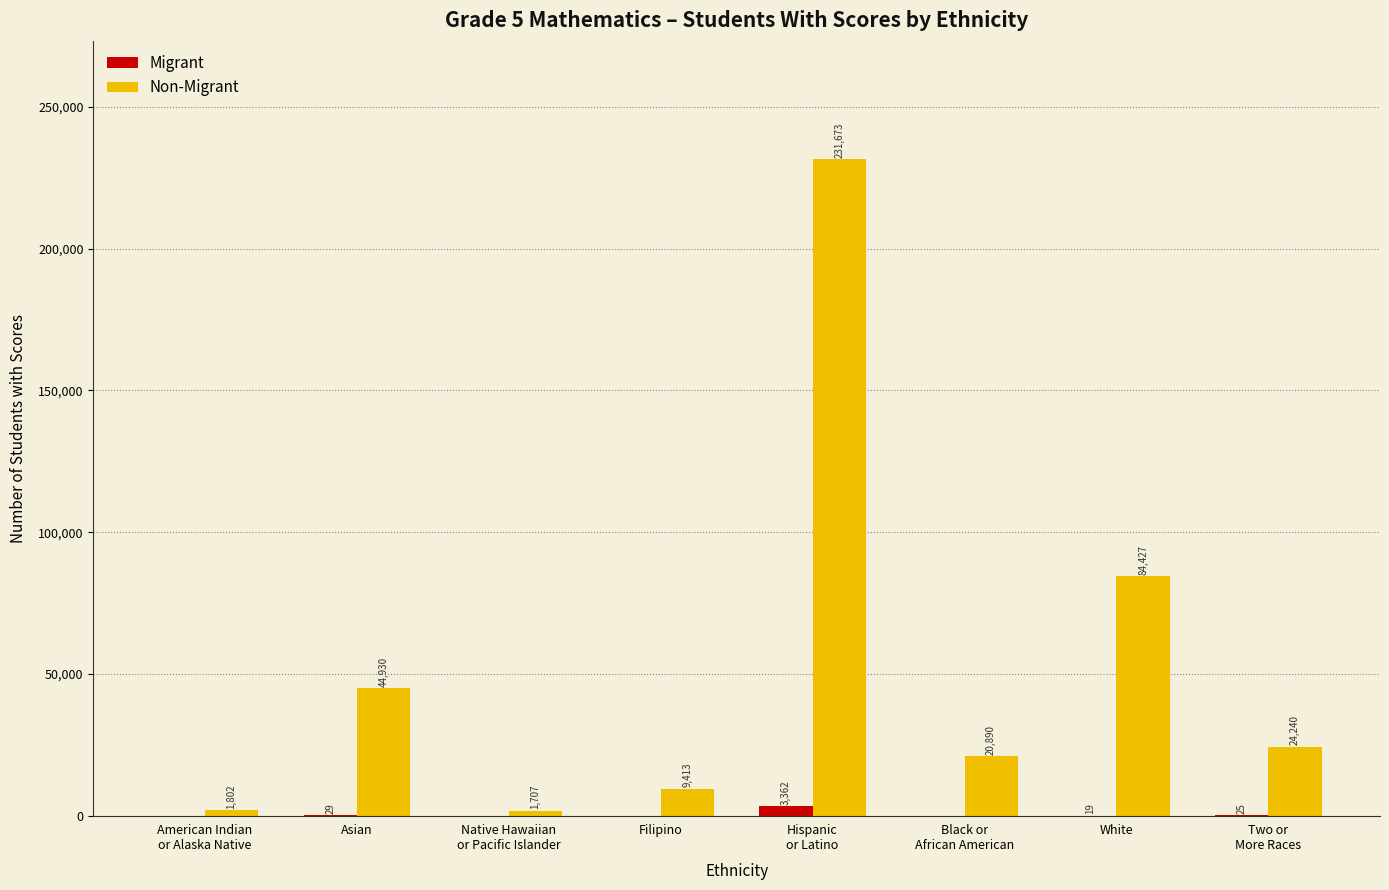

What is the total value across all series at Filipino?

9414